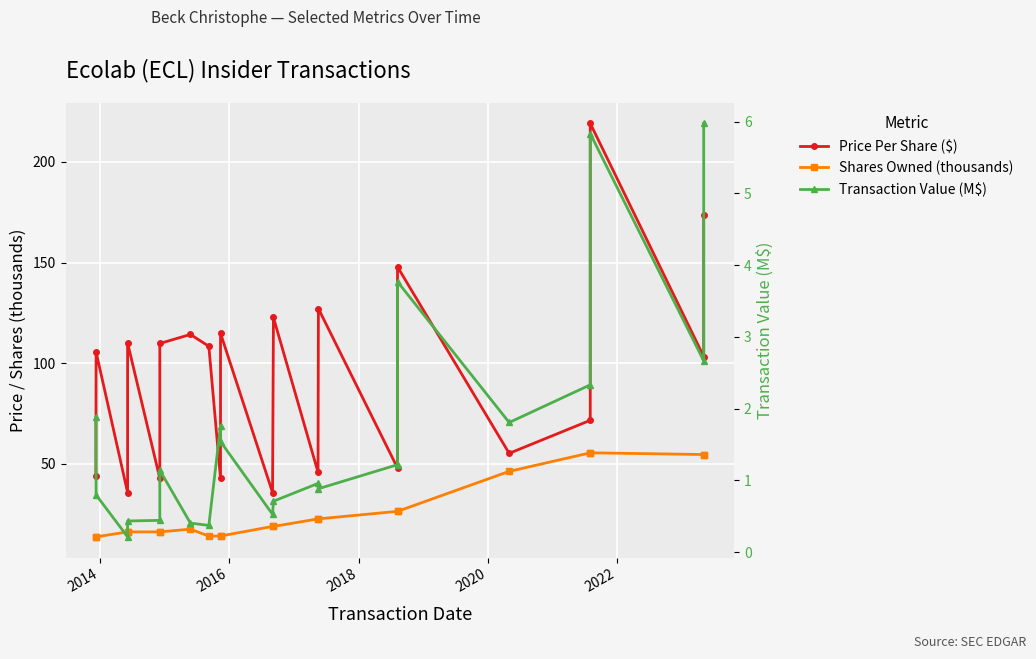

Count the number of categories in the chart.

21